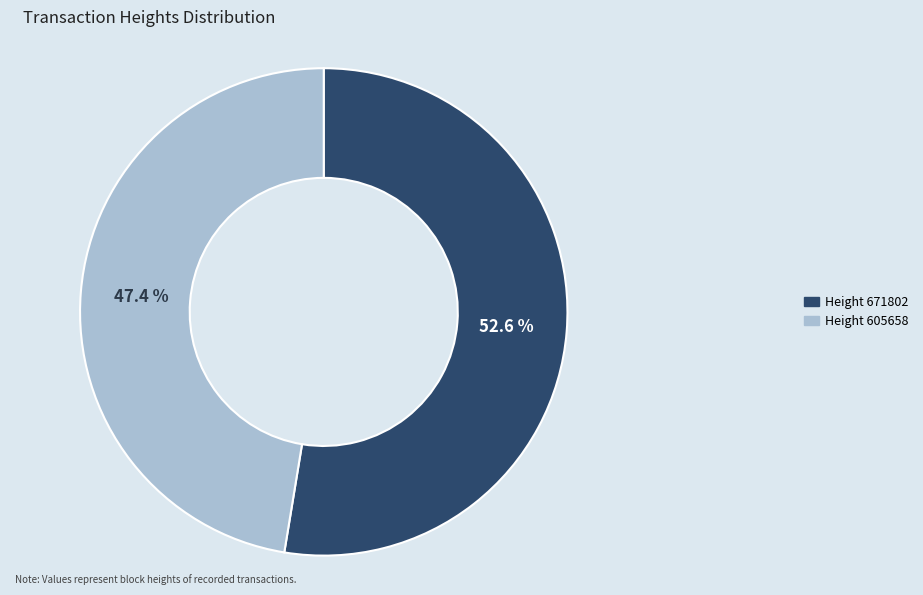

Is there any slice that represents more than half of the pie?

Yes